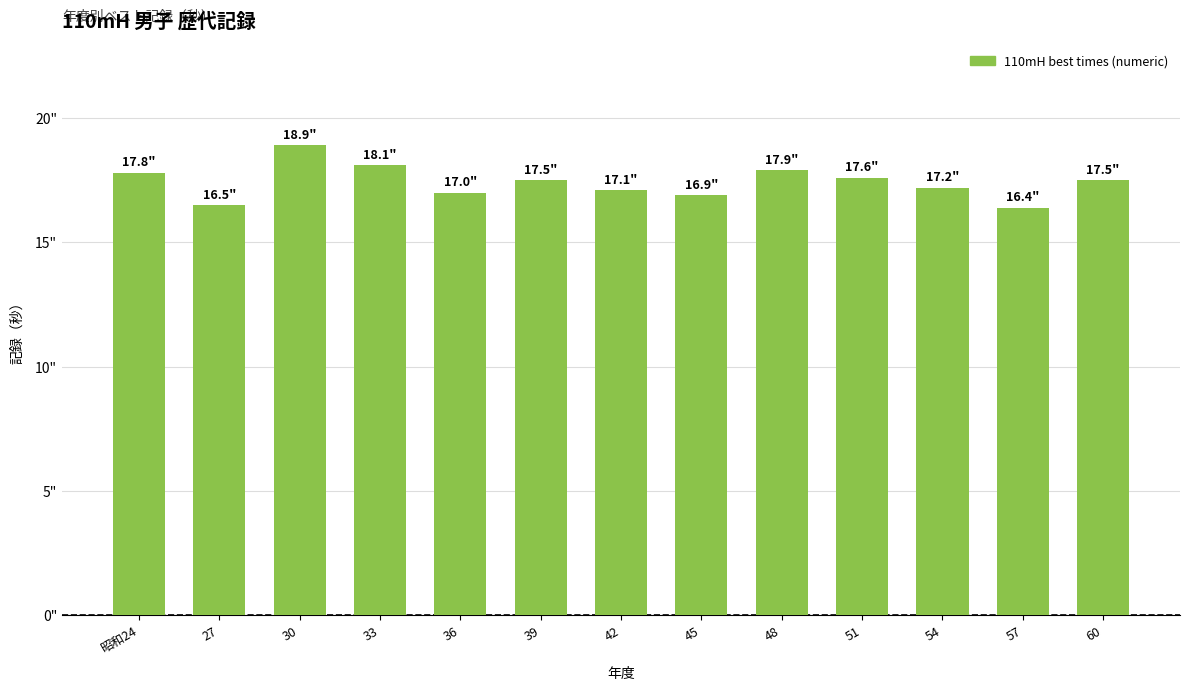

Is it true that the value at 60 is 24.9?

False